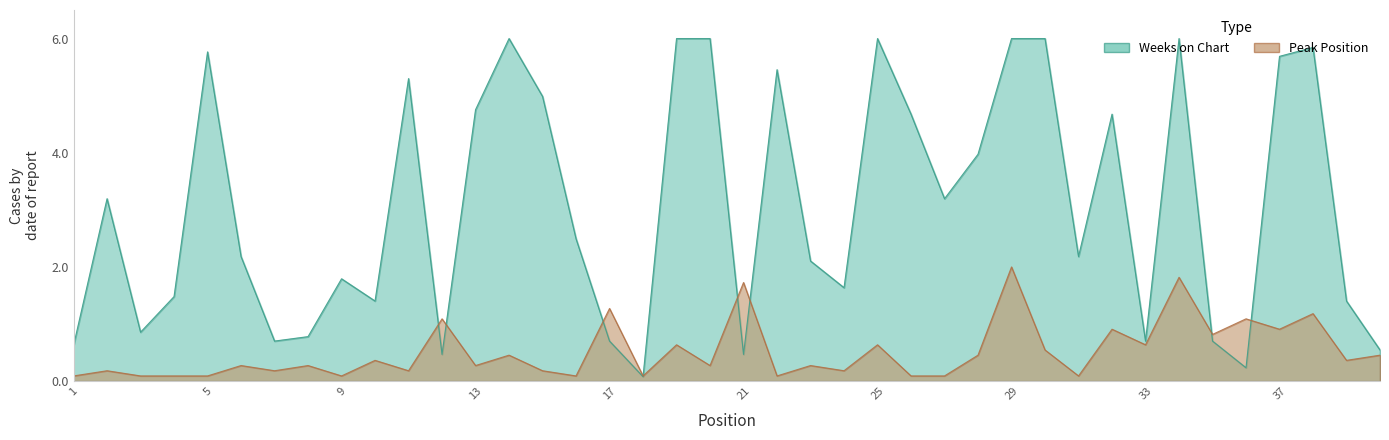

The value of Weeks on Chart at 15 is 8.0. True or false?

False